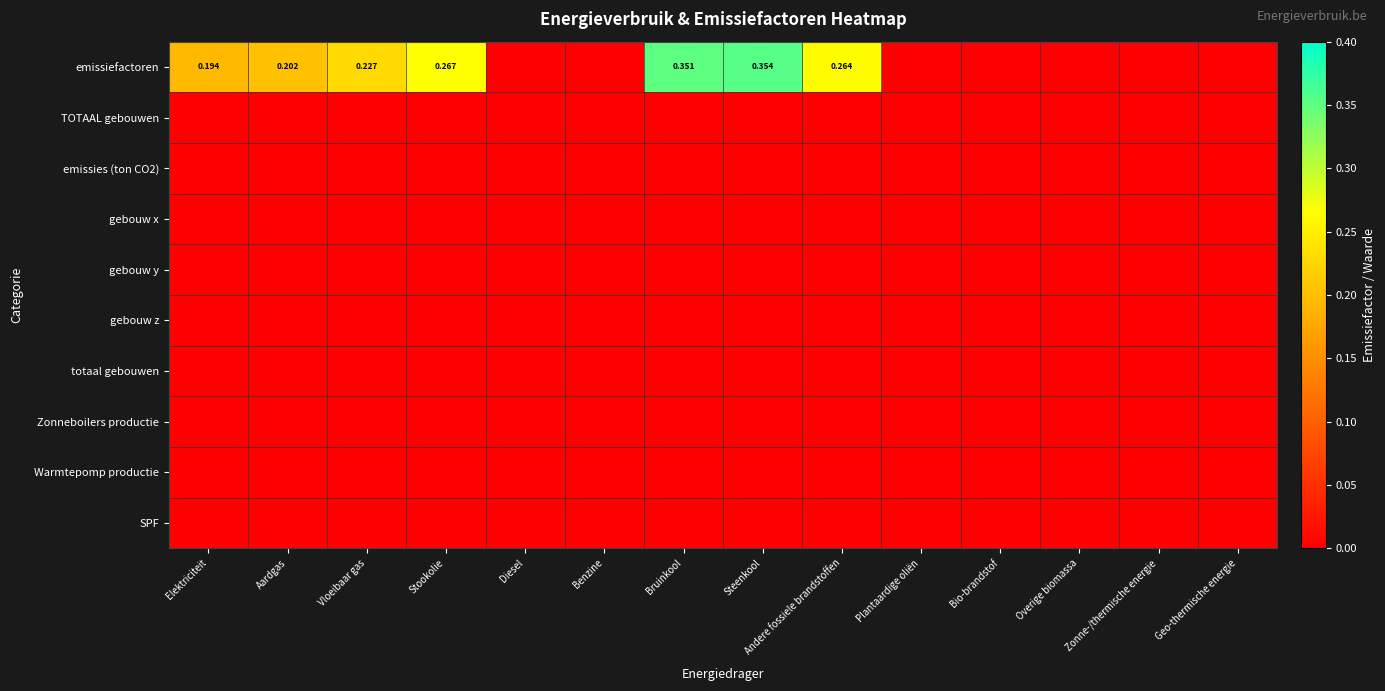

At which category is the sum across all series the highest?

Steenkool